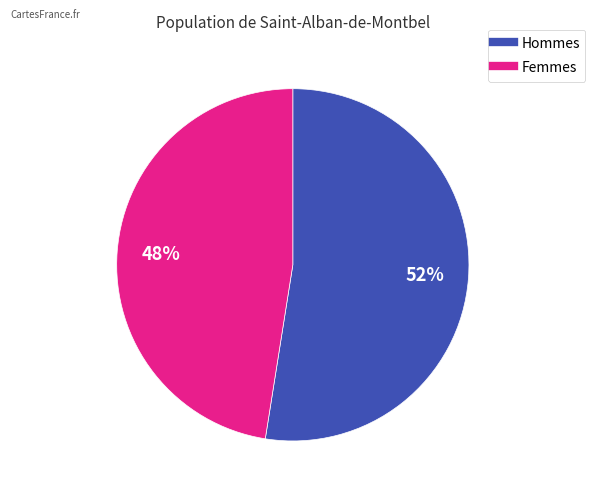

To the nearest percent, what is the average slice percentage?

50%